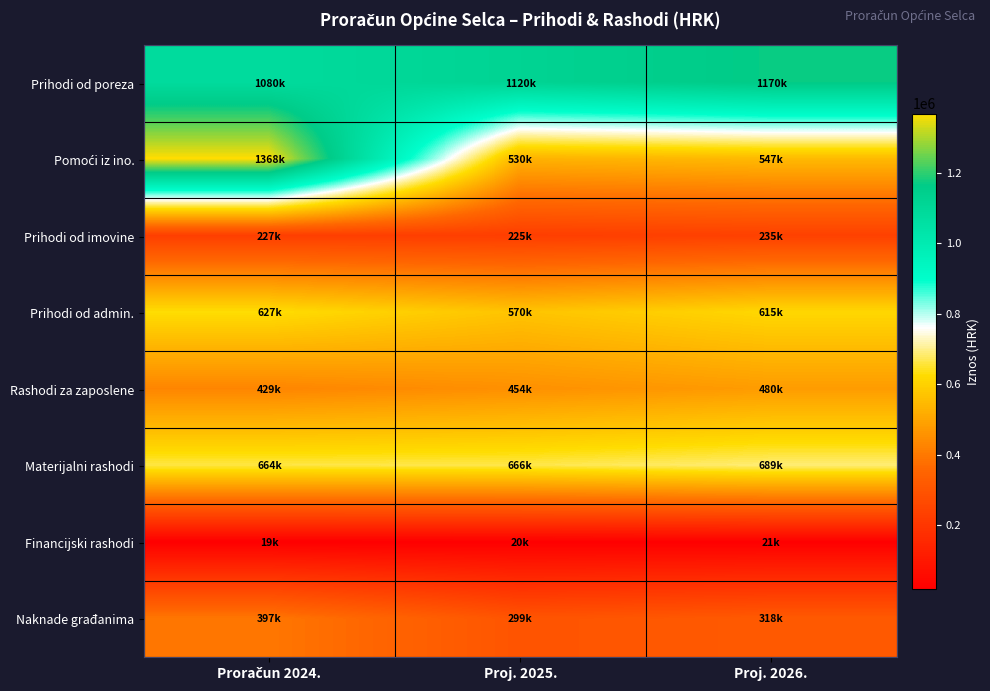

Which series has the largest total across all categories?

Prihodi od poreza